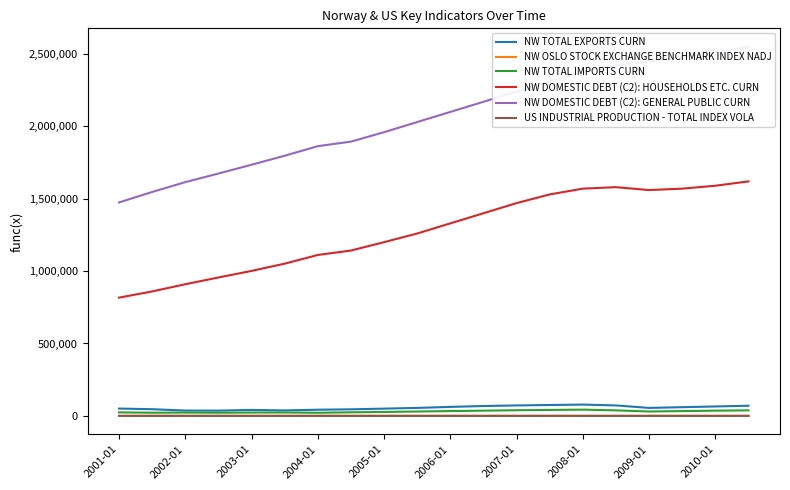

Which series has the largest range (max minus min)?

NW DOMESTIC DEBT (C2): GENERAL PUBLIC CURN